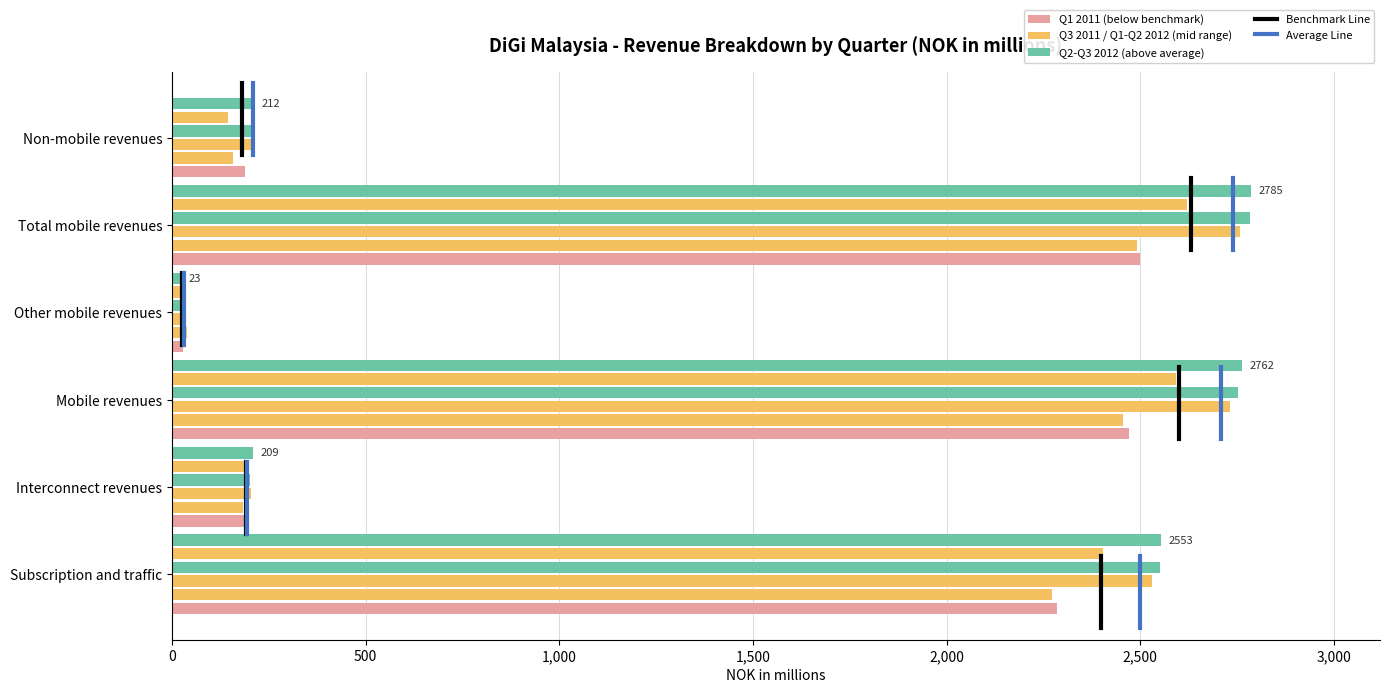

How many categories are shown in the chart?

6